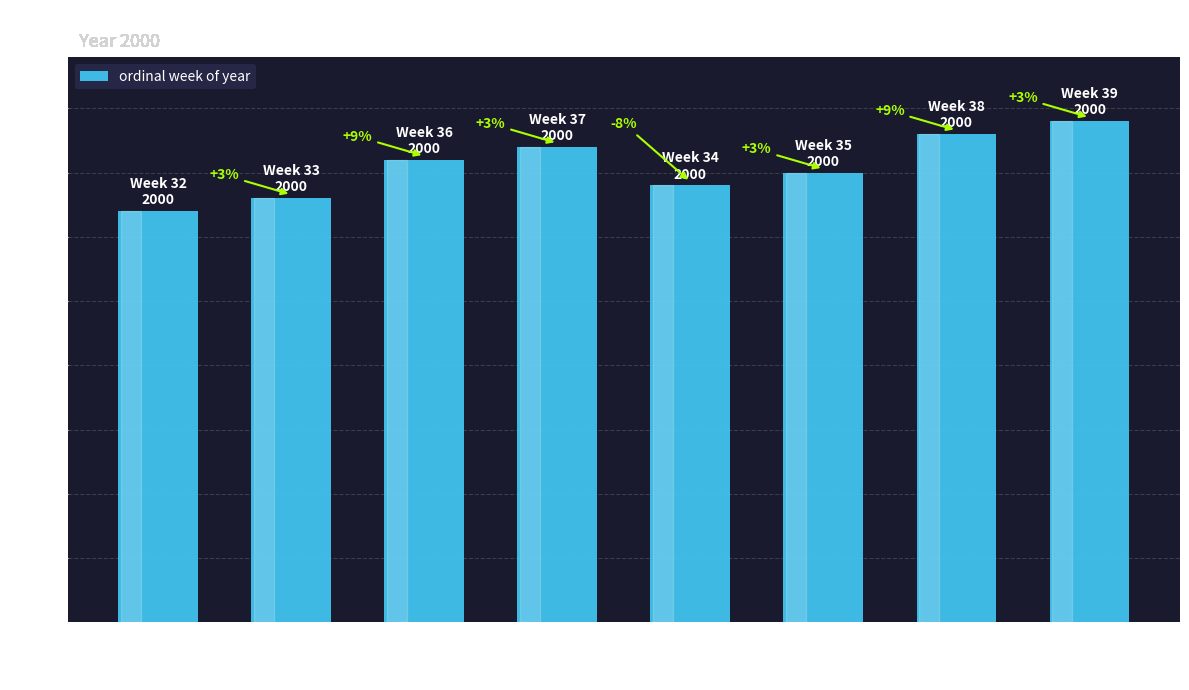

What is the label of the 7th bar from the right?

W33